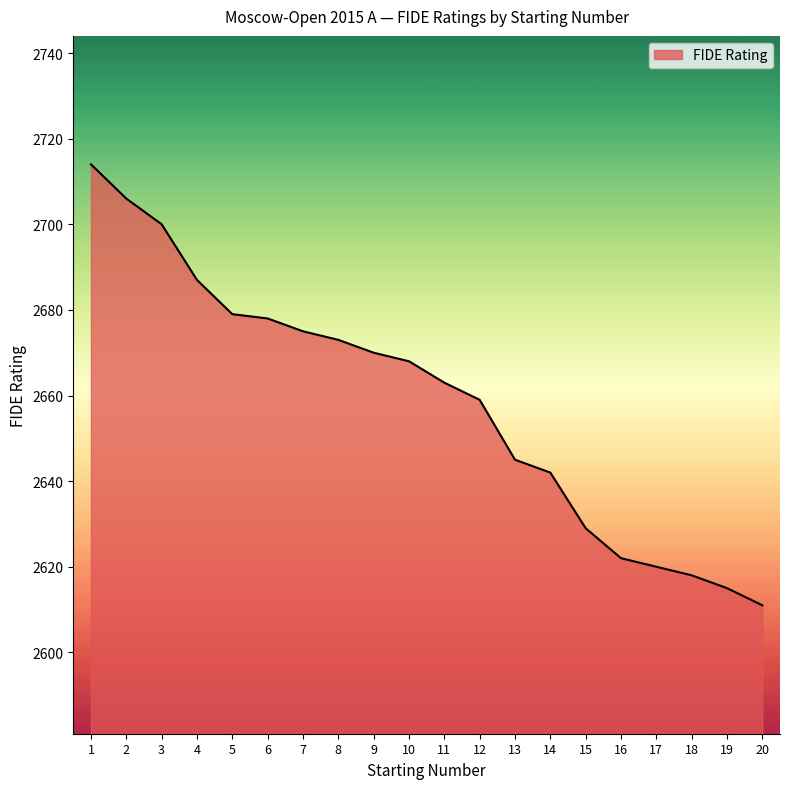

What is the greatest value displayed?

2714